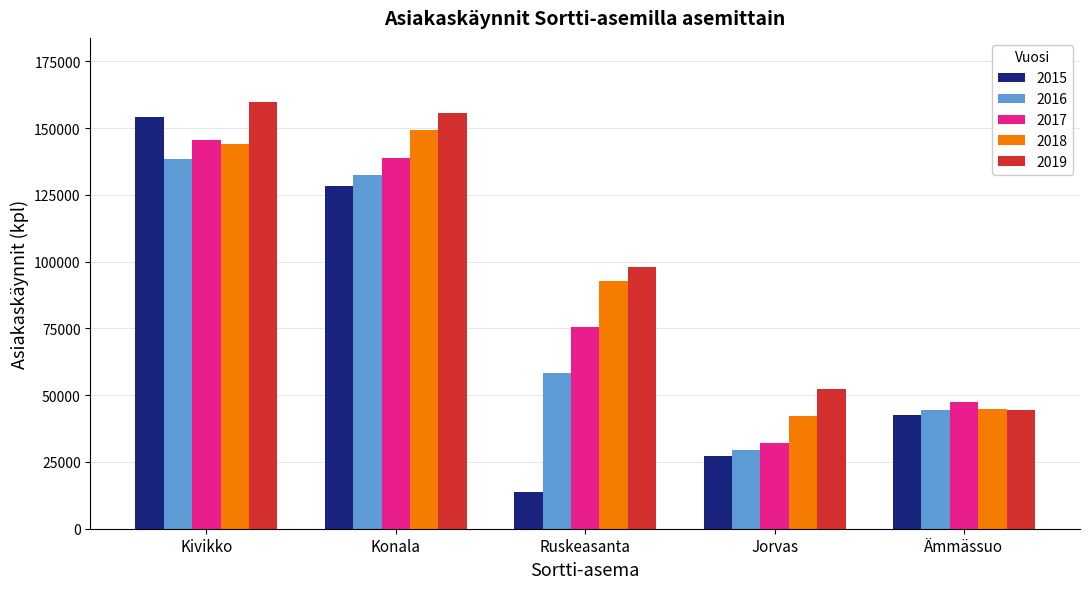

What position from the right is Konala?

4